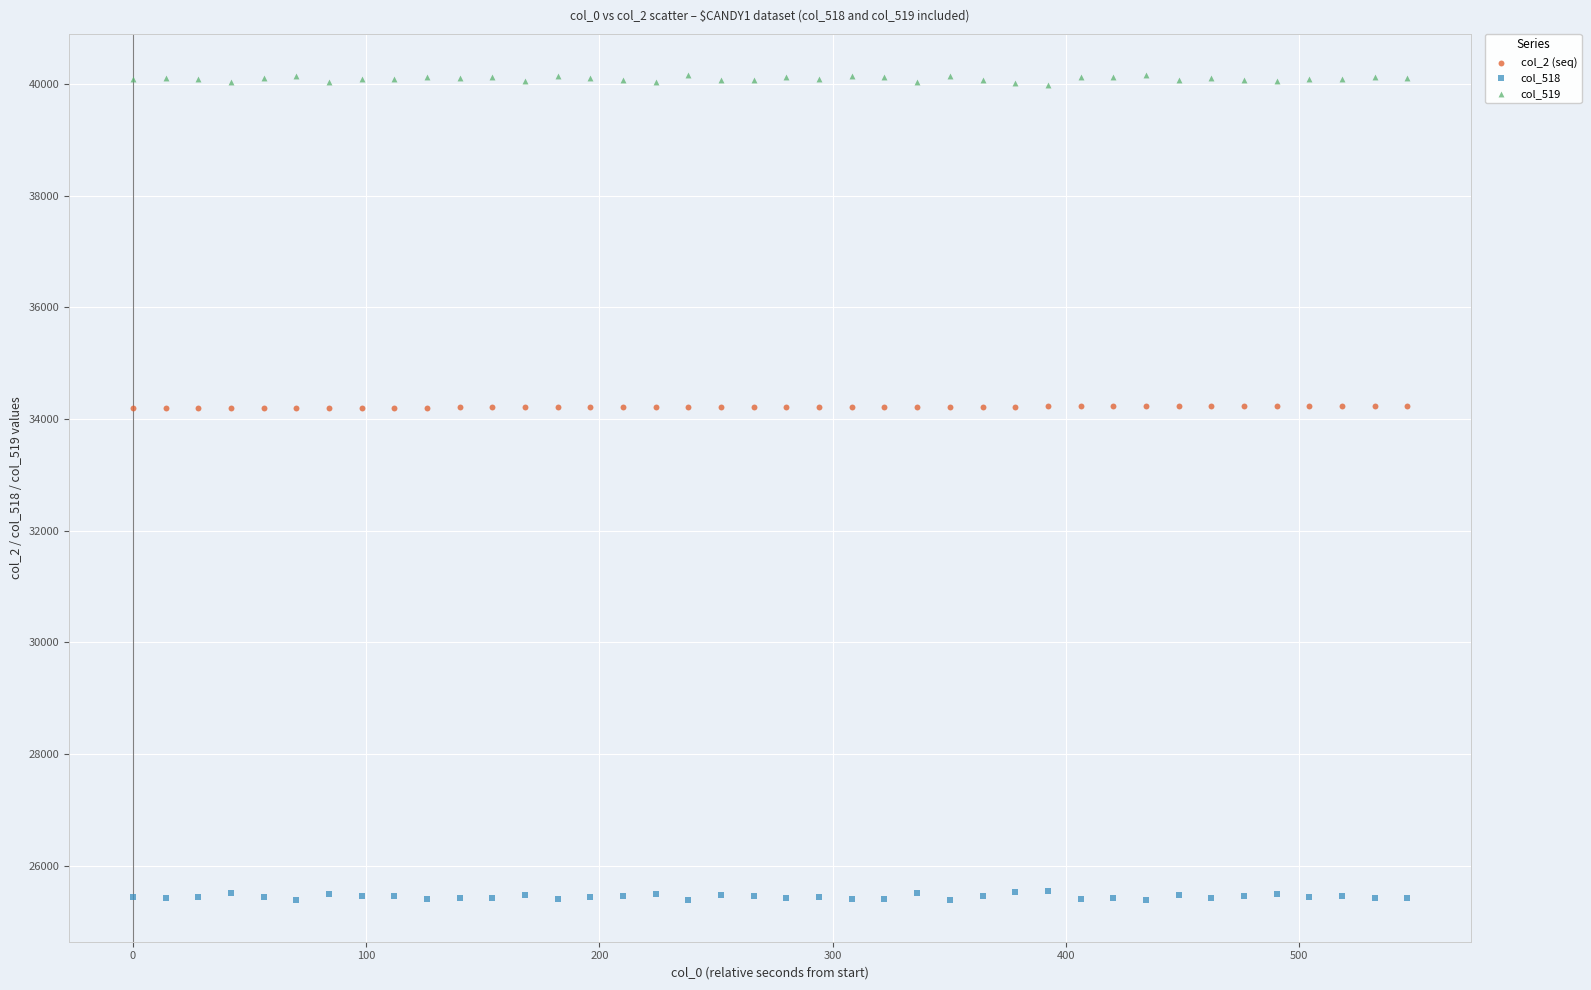

Which series contains the lowest Y value?

col_518